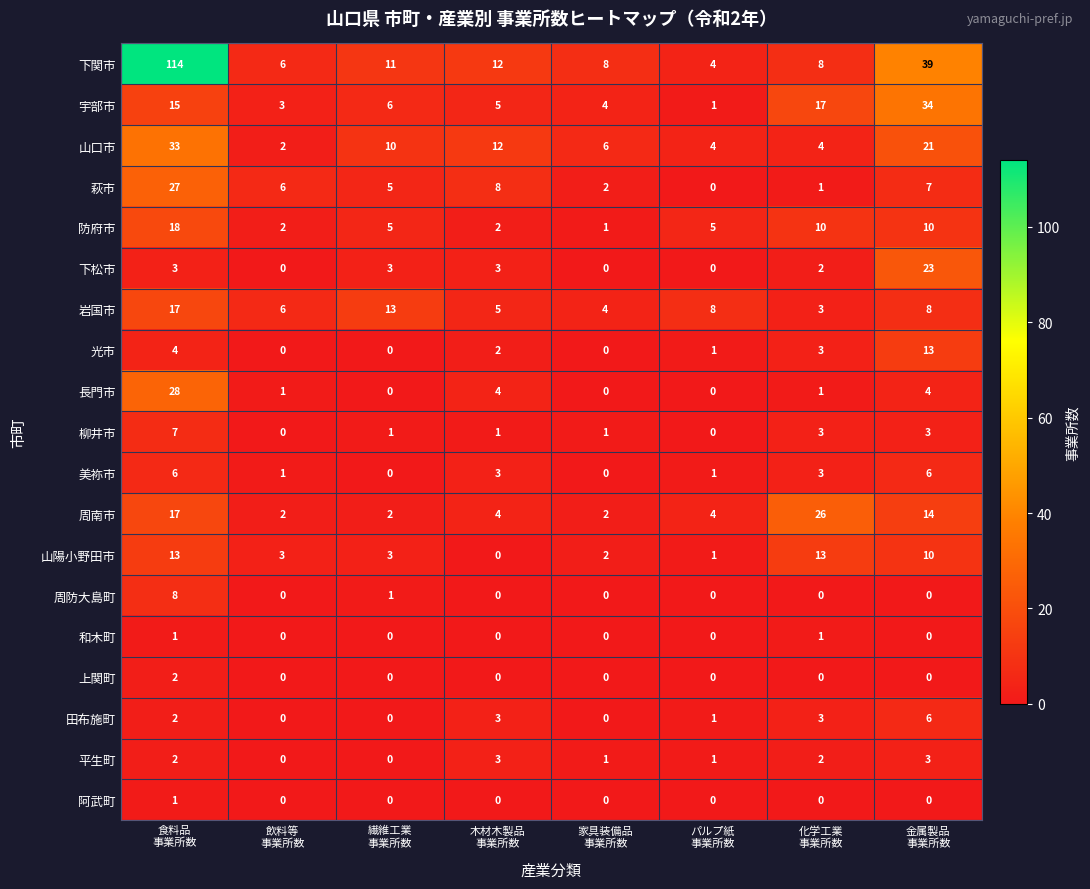

Count the 上関町 values in the range 0 to 1.

7